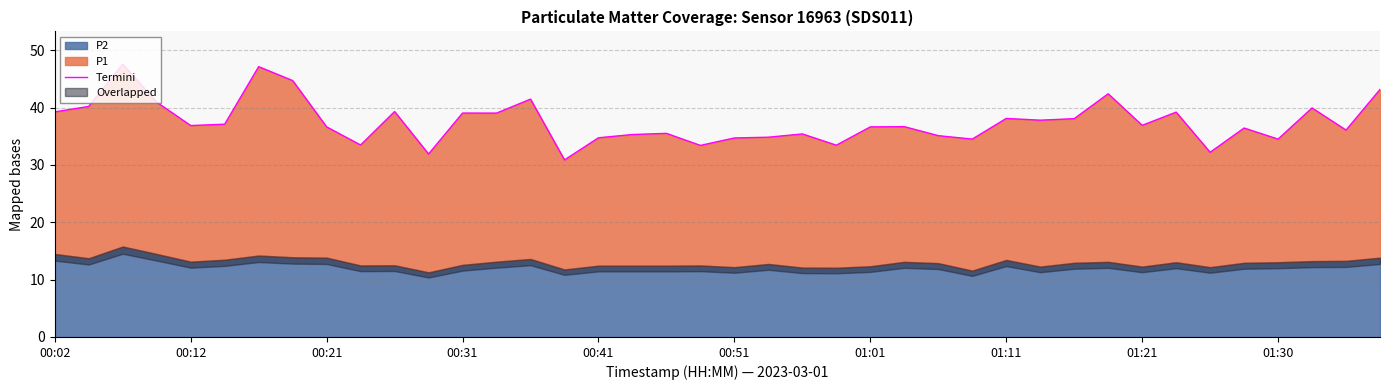

What is the difference between the maximum and second lowest values?

15.7